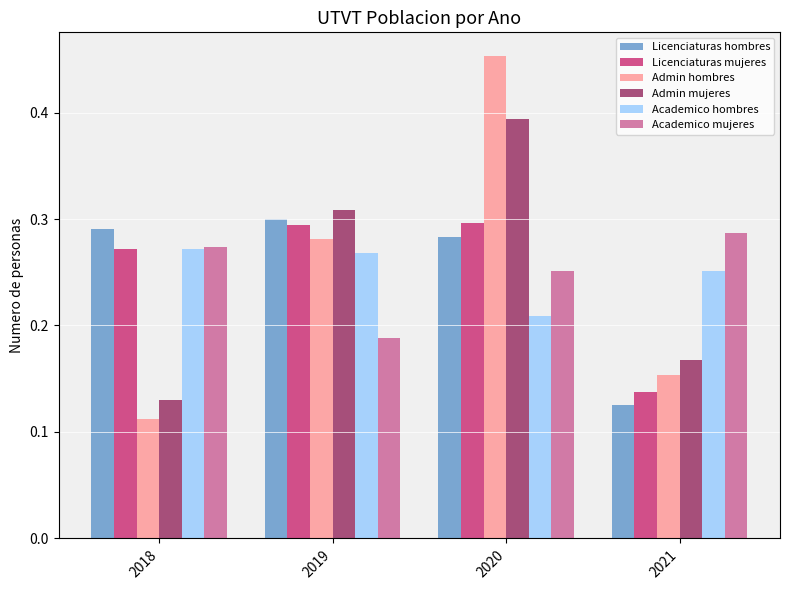

At which category is the sum across all series the highest?

2020